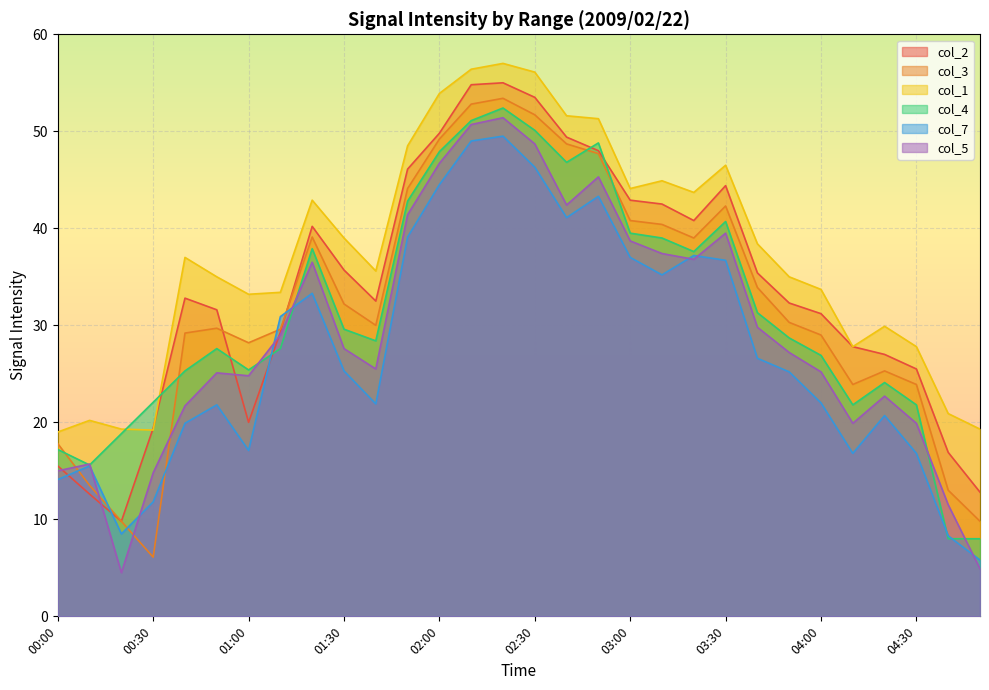

Which has a higher value, 03:40 or 04:30?

03:40